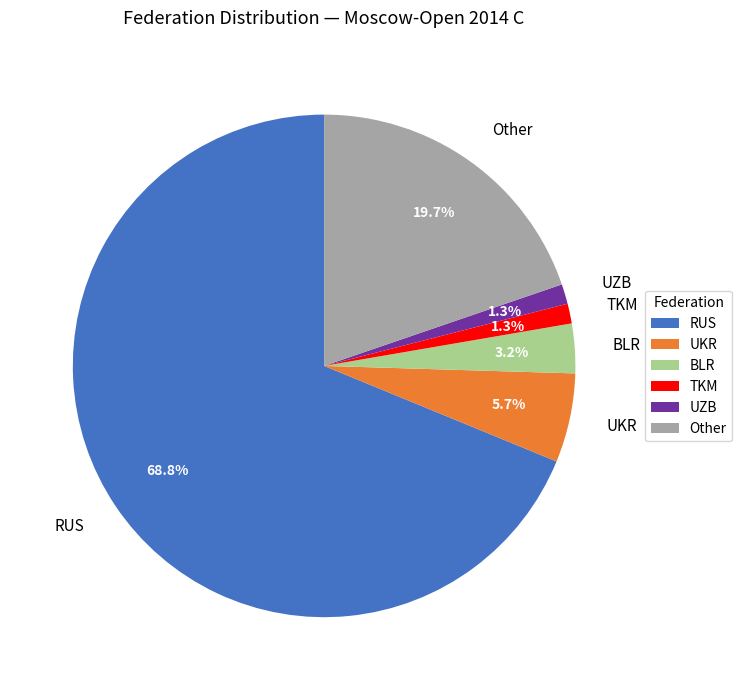

True or false: Other accounts for 5% of the total.

False